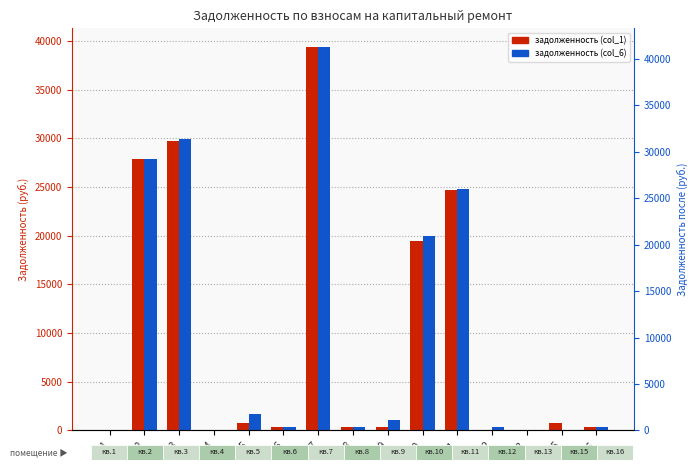

How many distinct data groups are displayed?

2